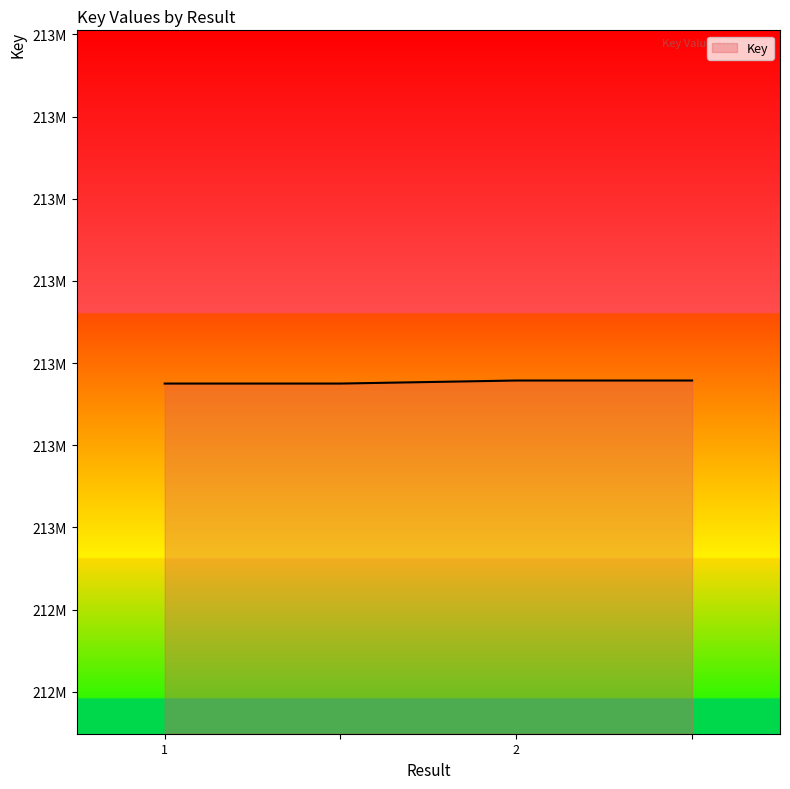

List the labels in order of value, smallest first.

1, , 2, 